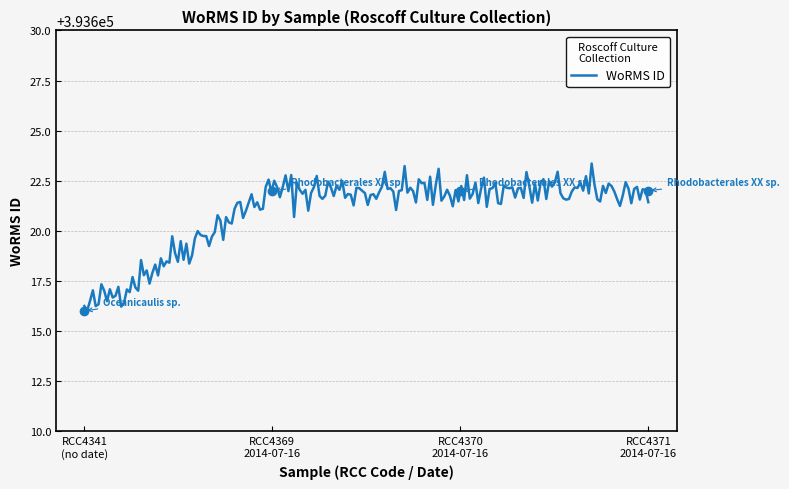

True or false: the data shows 393622 at RCC4369 2014-07-16.

True